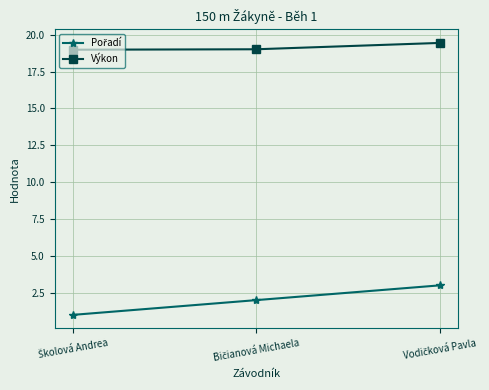

How many data points in Výkon are above 19?

2